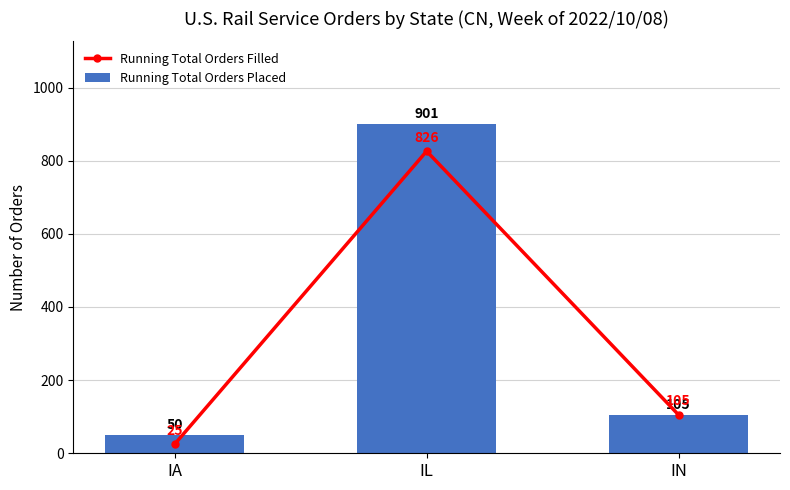

What is the value of the Running Total Orders Placed bar at the 1st from the left?

50